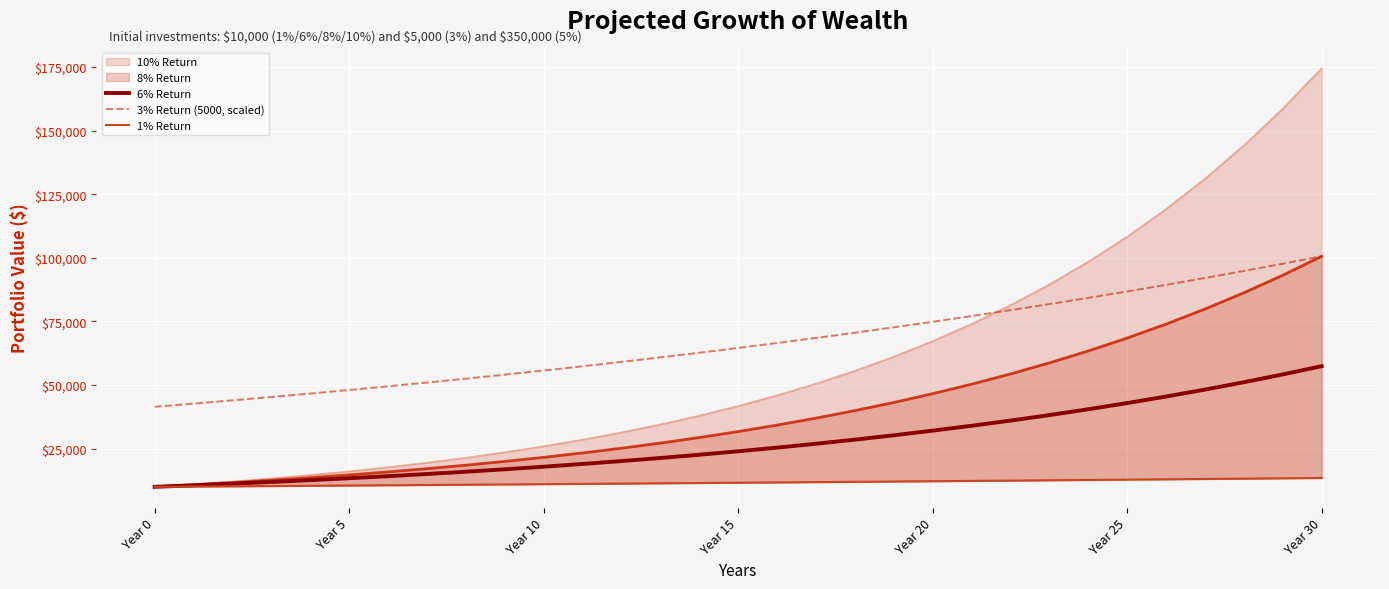

True or false: 3% Return (5000, scaled) and 6% Return cross at least once.

False